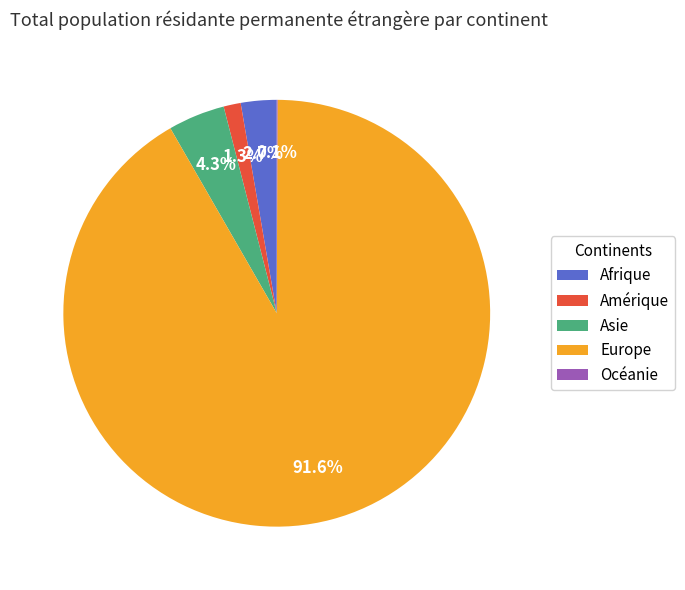

Approximately how many times larger is the value at Asie compared to Afrique?

1.6